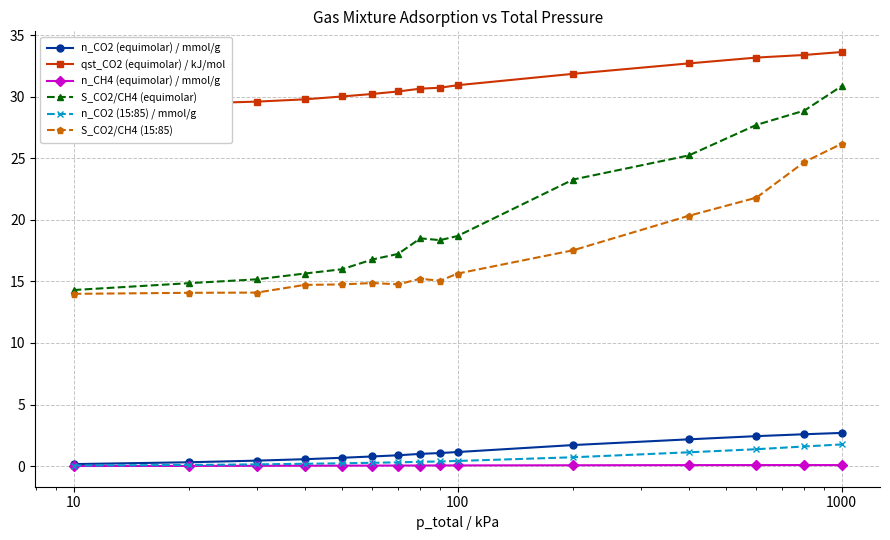

What are all the series names shown in the legend?

n_CO2 (equimolar) / mmol/g, qst_CO2 (equimolar) / kJ/mol, n_CH4 (equimolar) / mmol/g, S_CO2/CH4 (equimolar), n_CO2 (15:85) / mmol/g, S_CO2/CH4 (15:85)